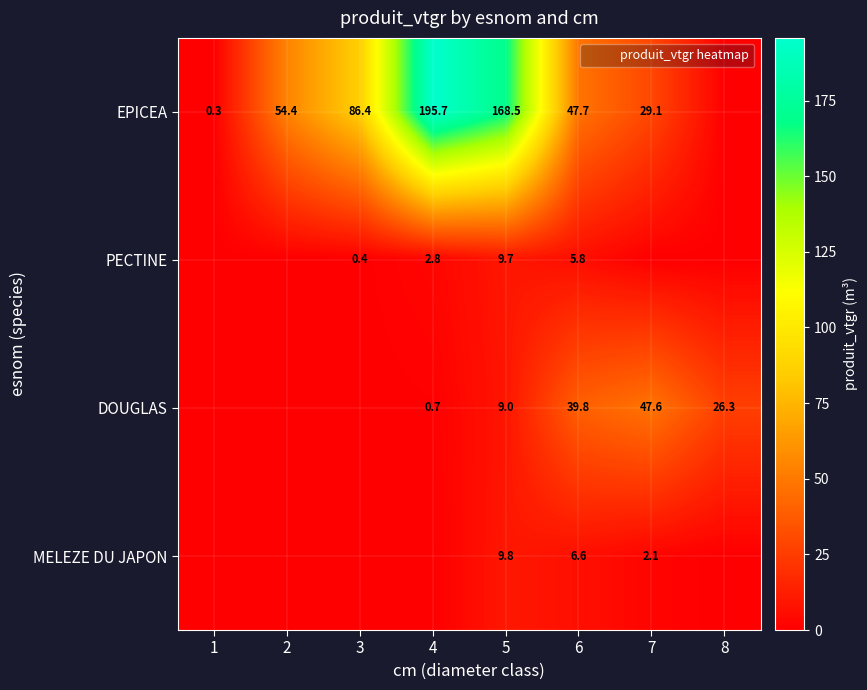

Between 1 and 5, which series saw the biggest shift?

EPICEA